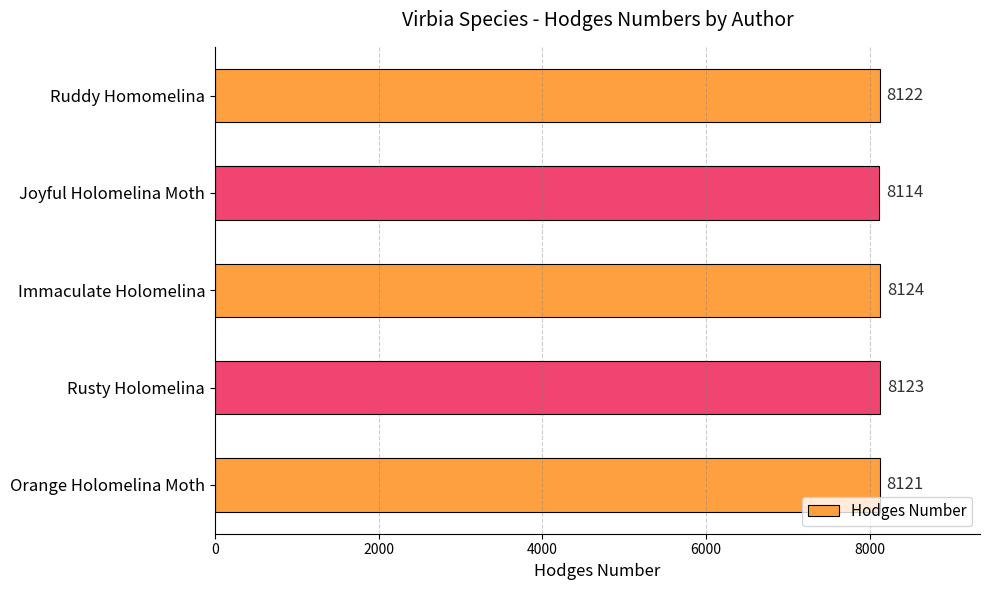

True or false: the data shows 4451 at Joyful Holomelina Moth.

False